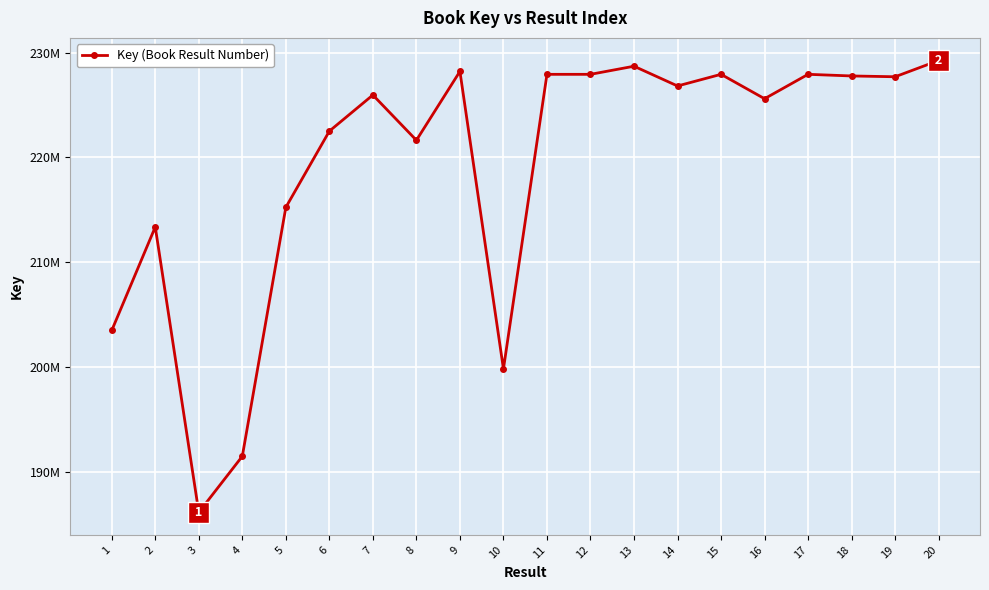

The chart shows a value of 320736393 at 3. True or false?

False